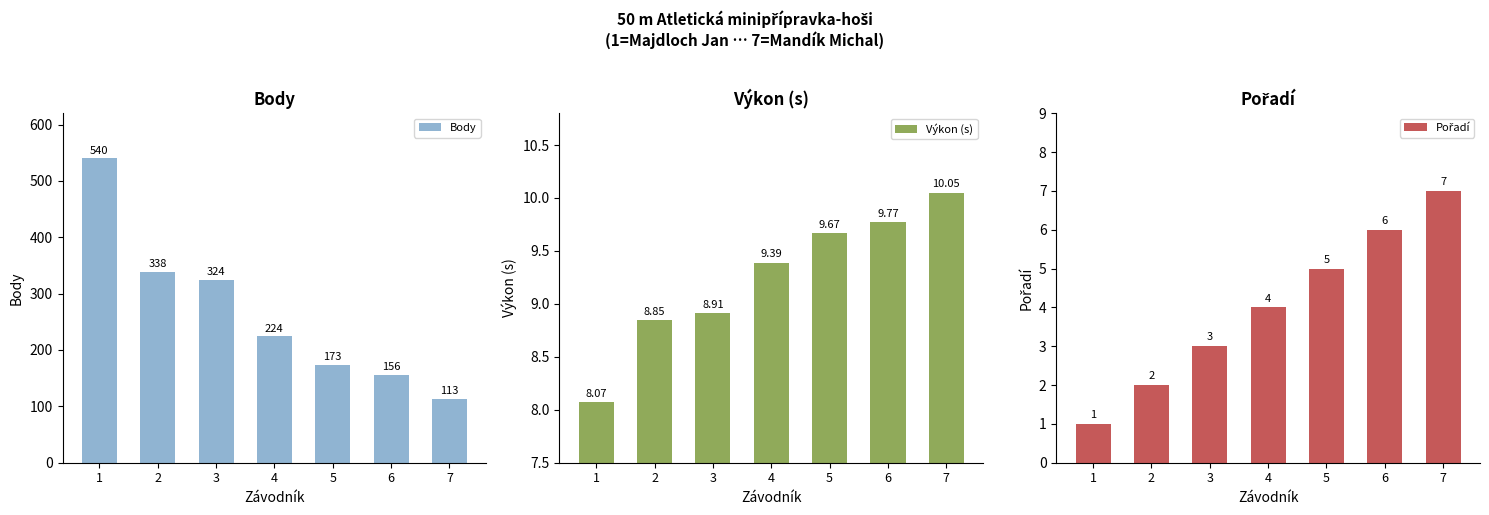

What is the total value across all series at 4?

237.4